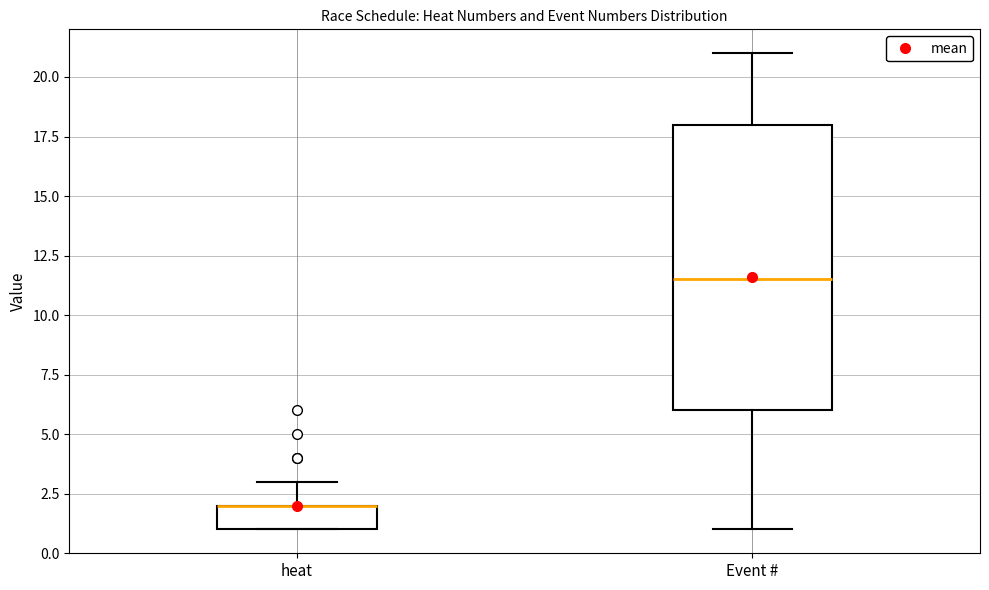

Comparing the boxes themselves (not the whiskers), which one is the tallest?

Event #